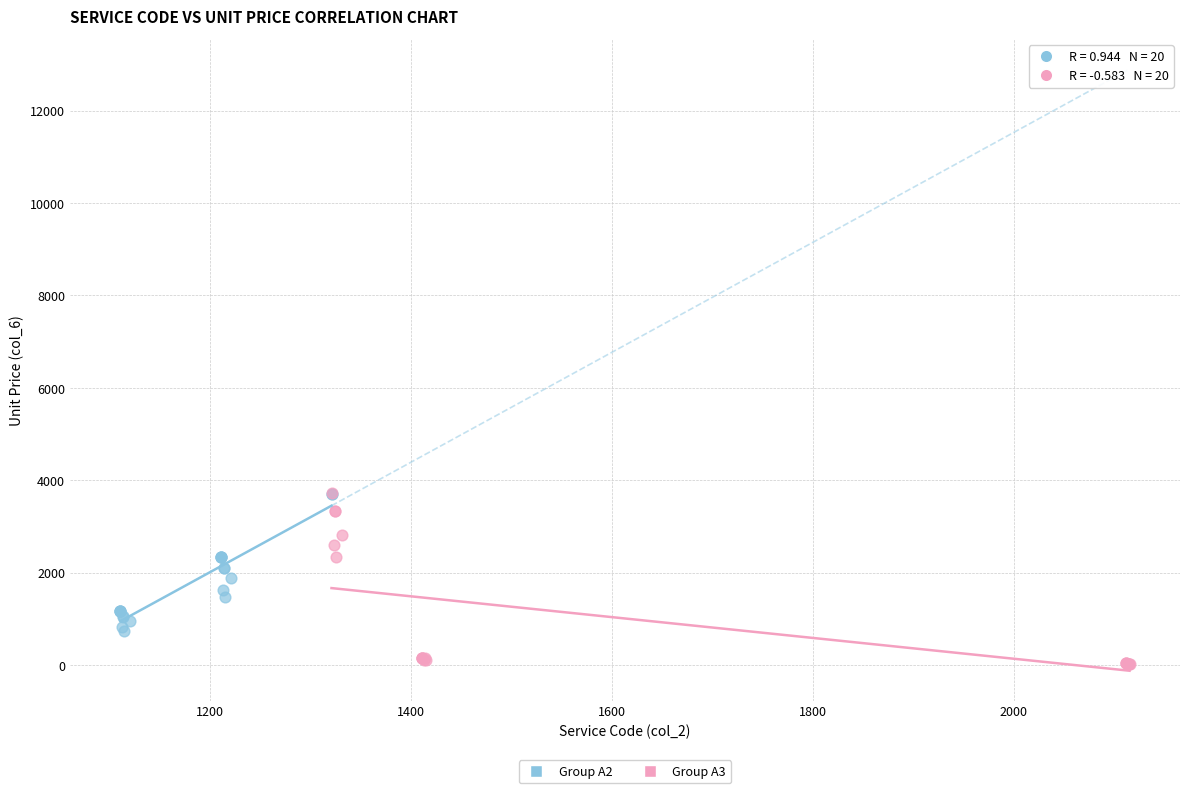

Which series reaches the minimum Y coordinate?

Group A3